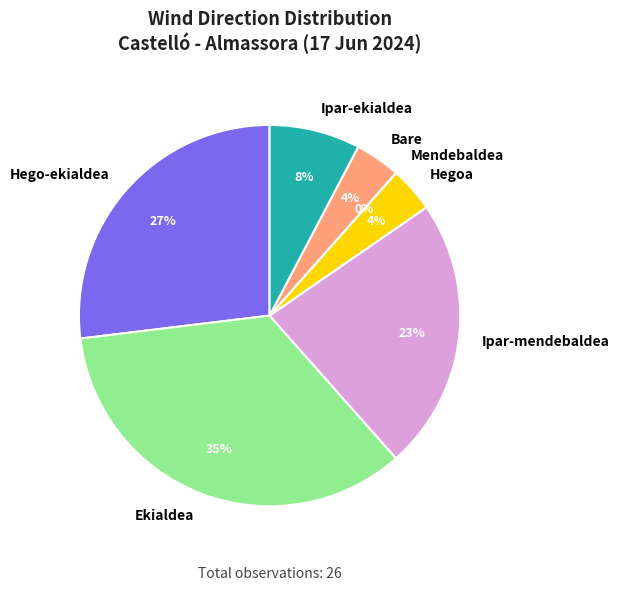

How much of the chart is everything except Hegoa?

96.2%